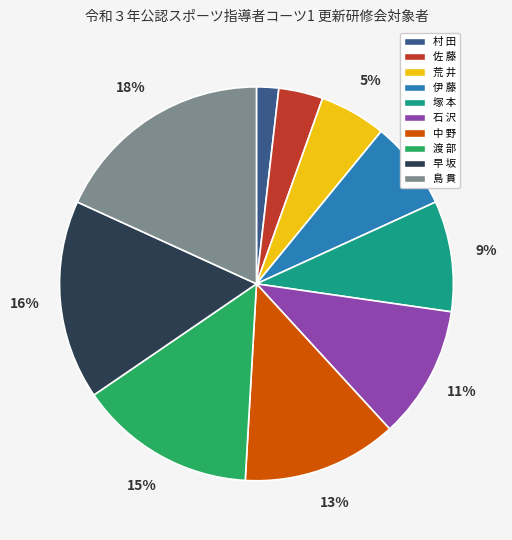

How many slices are in this pie chart?

10